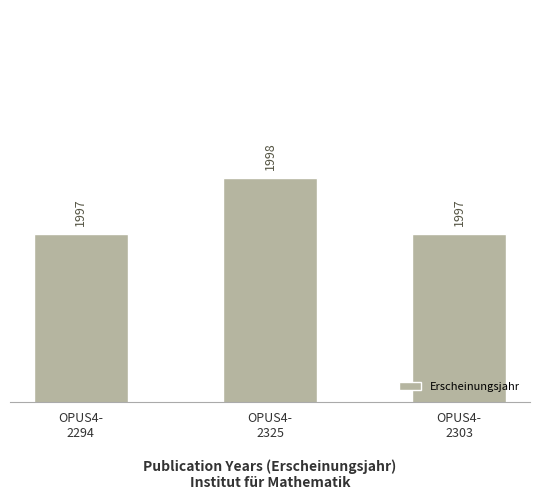

What is the change in value from OPUS4-
2294 to OPUS4-
2325?

+1